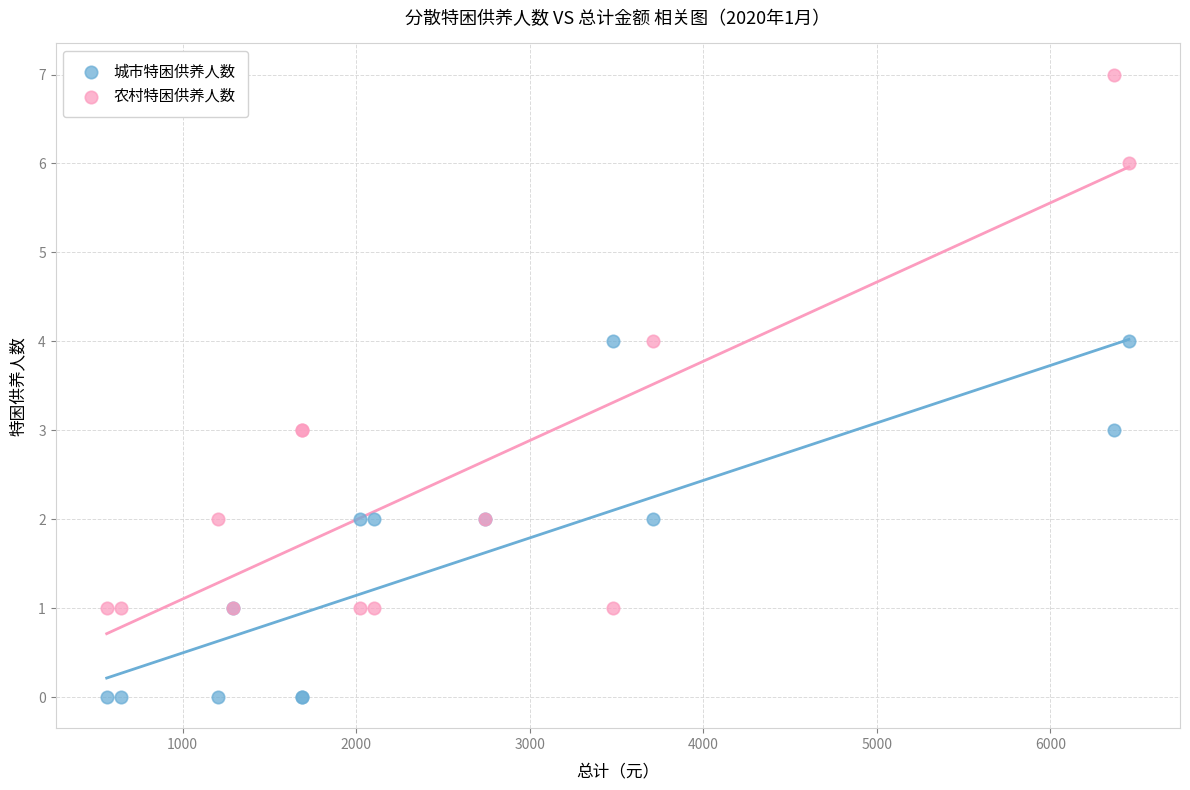

Which series reaches the maximum Y coordinate?

农村特困供养人数